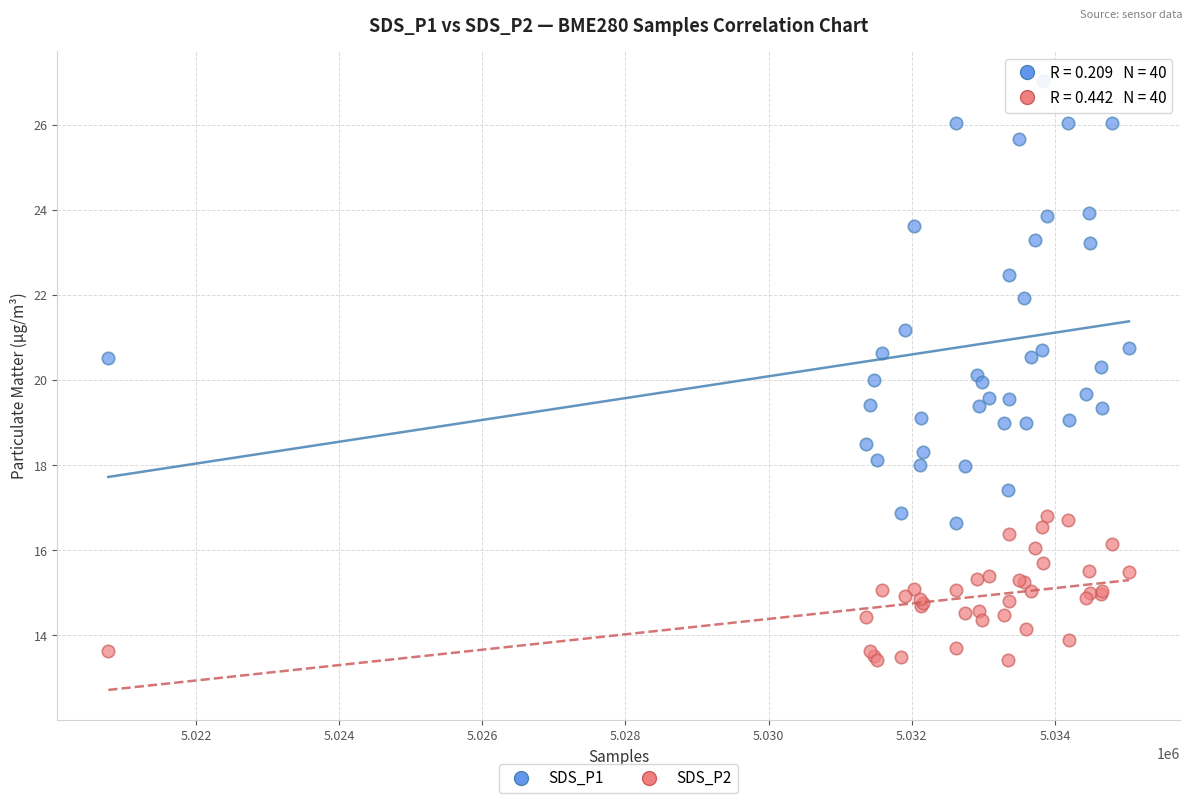

Which series reaches the minimum Y coordinate?

SDS_P2